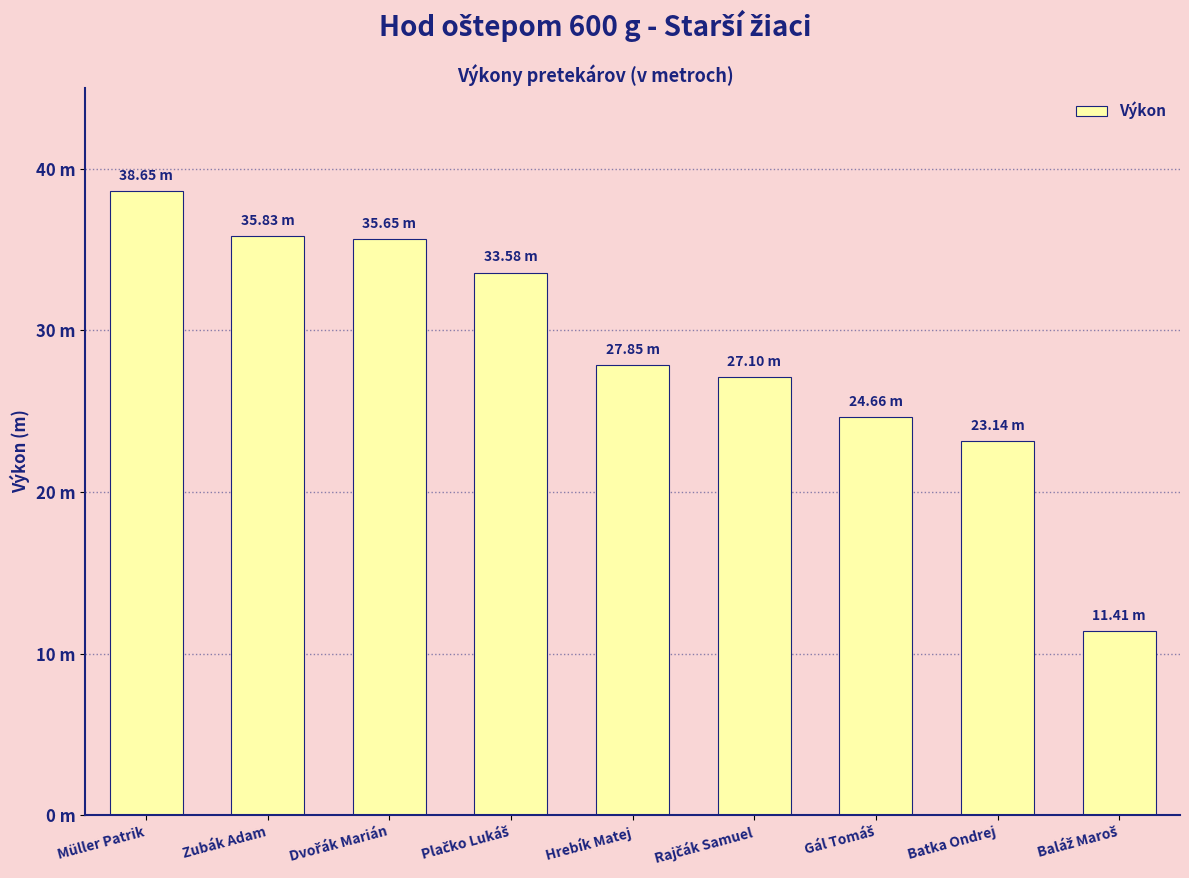

Reading left to right, list all the values displayed in this chart.

38.6	35.8	35.6	33.6	27.9	27.1	24.7	23.1	11.4